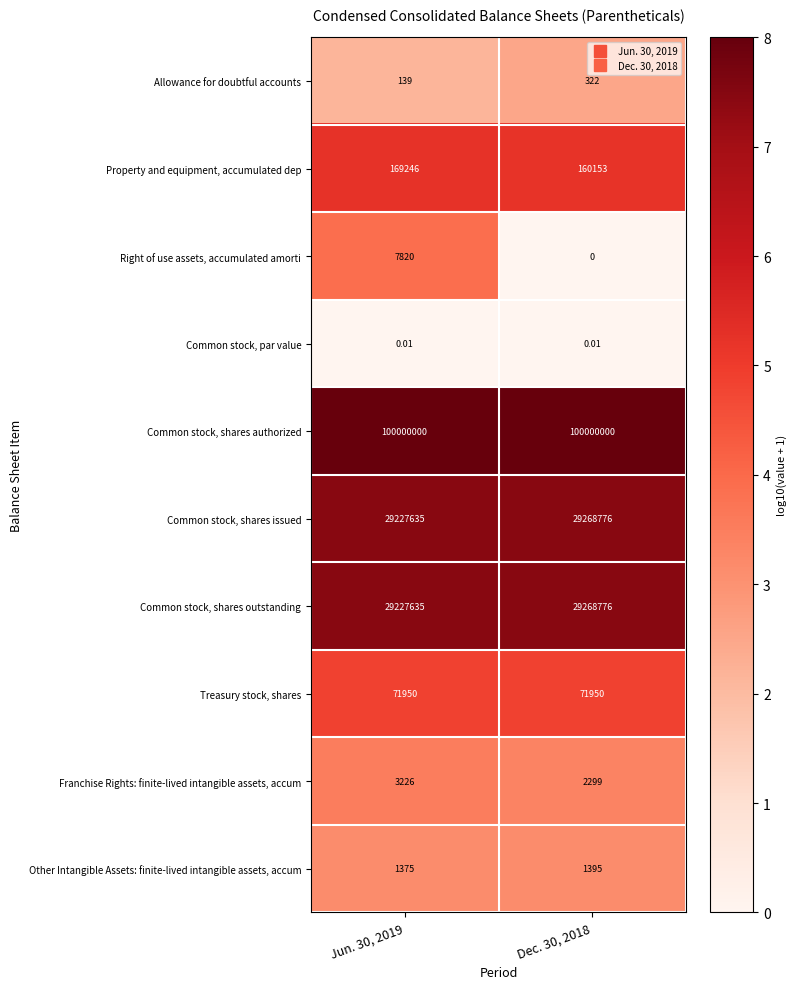

Is the value of Common stock, shares issued at Dec. 30, 2018 greater than the value of Common stock, par value at Jun. 30, 2019?

Yes